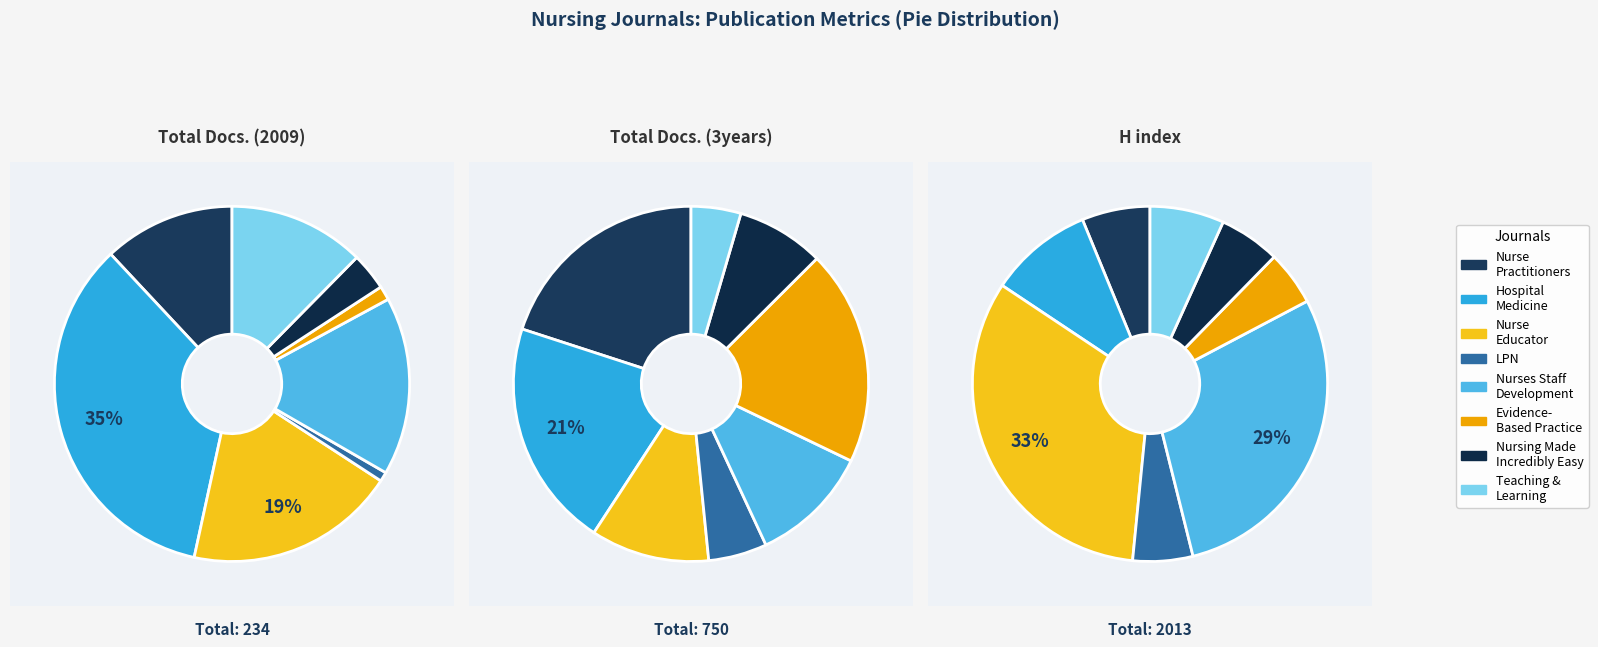

To the nearest percent, what is the difference between the largest and smallest slice percentages?

16%